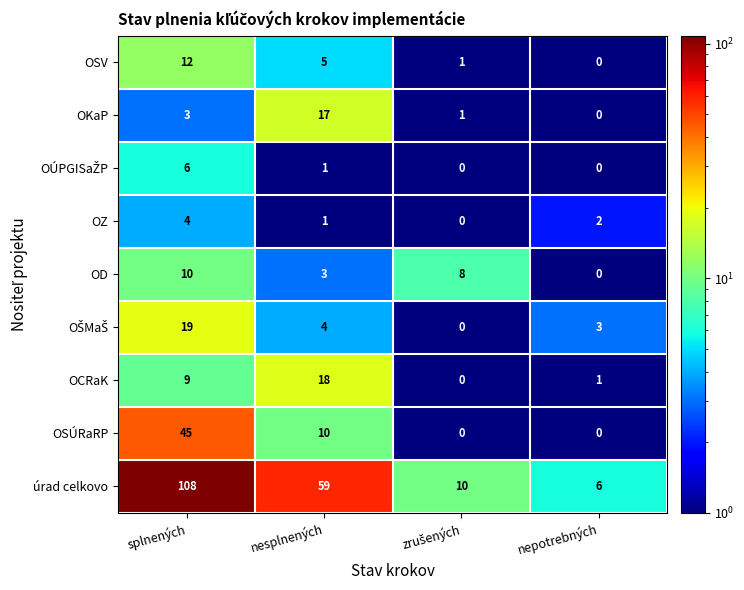

Which category has the highest value in the OD series?

splnených